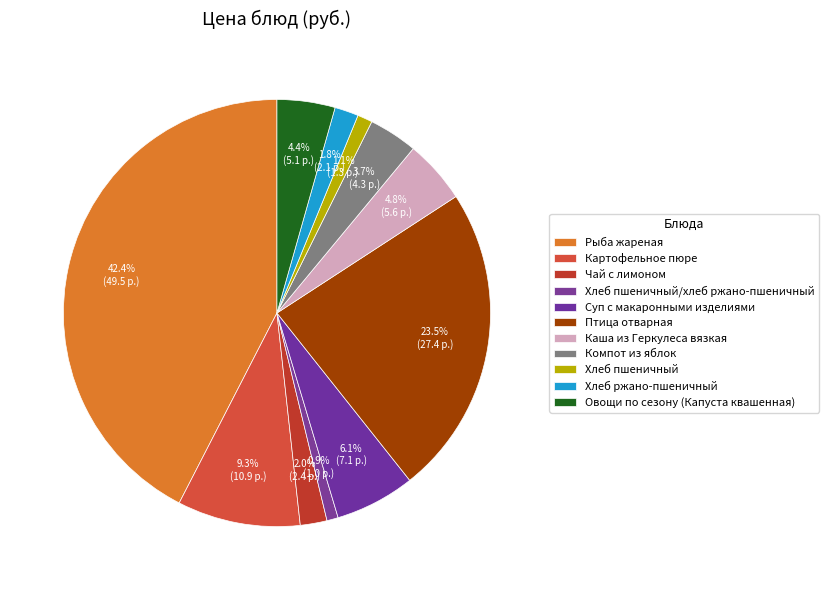

Which slice is the largest?

Рыба жареная